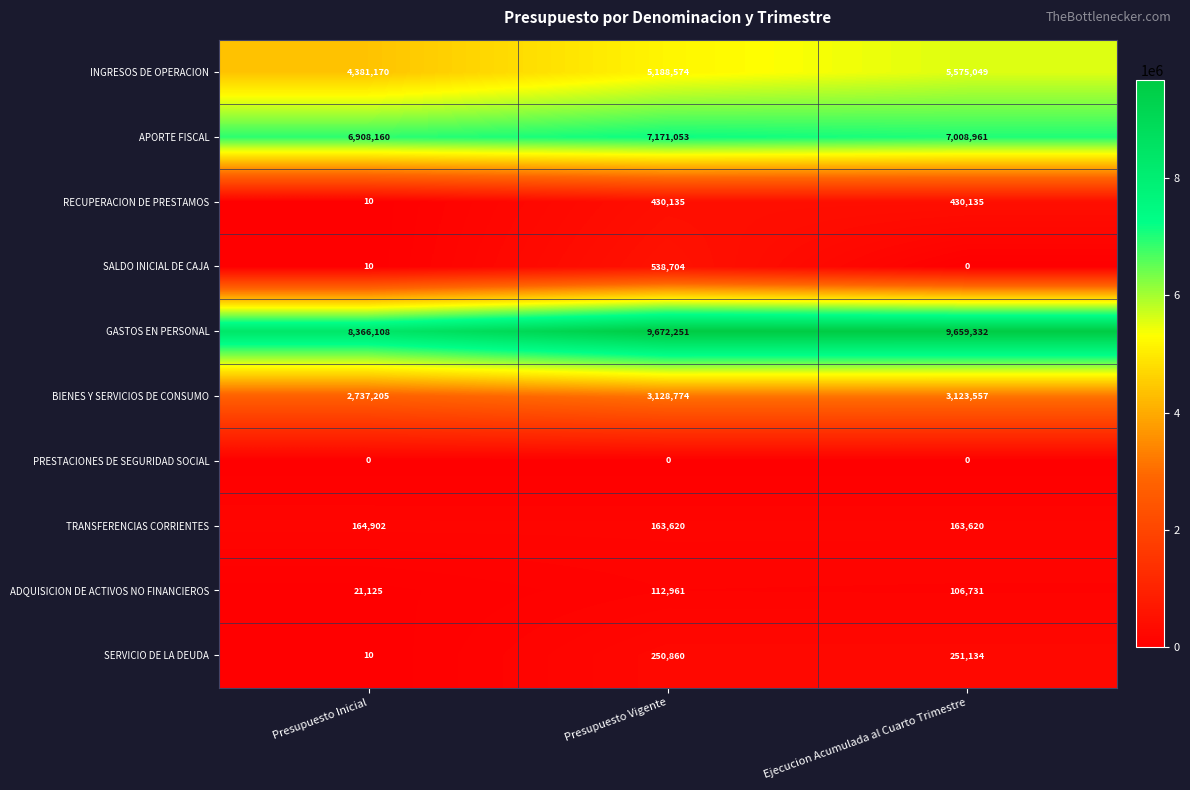

What value does the RECUPERACION DE PRESTAMOS series have at Ejecucion Acumulada al Cuarto Trimestre, to the nearest 10?

430140